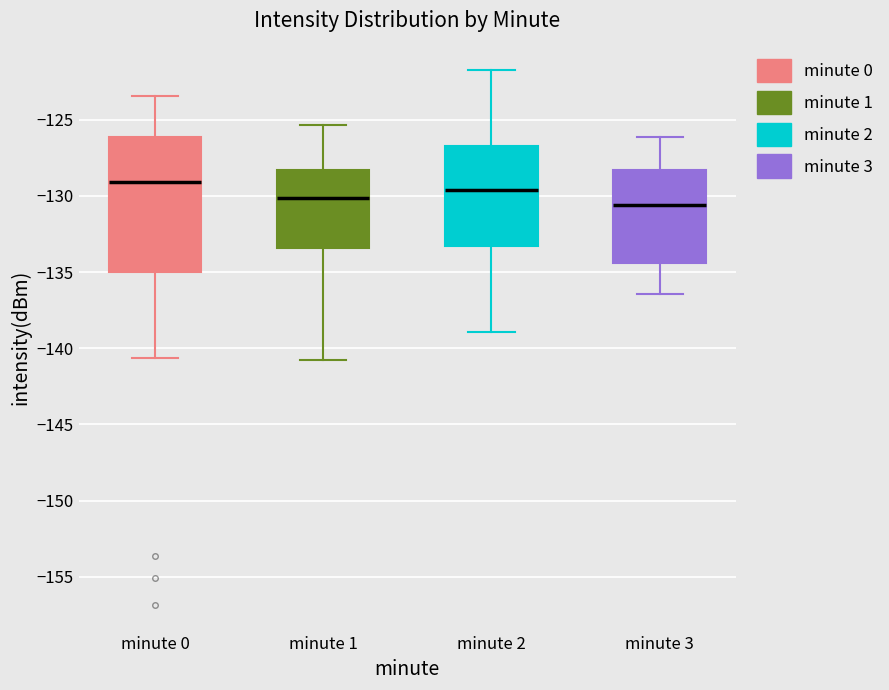

Which box is the tallest, from its lower edge to its upper edge?

minute 0